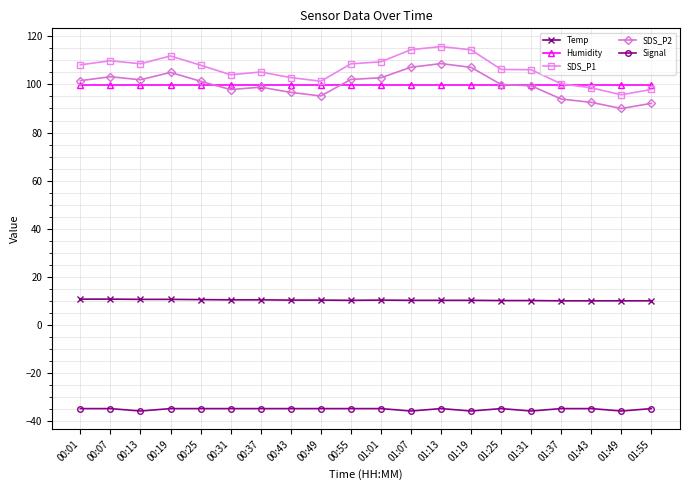

What is the total value across all series at 01:19?

295.6